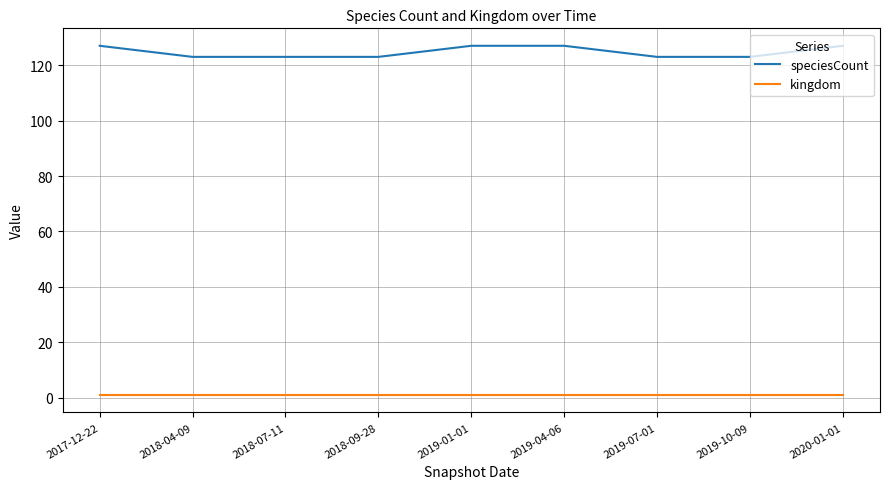

List the series in order of their overall mean, lowest first.

kingdom, speciesCount